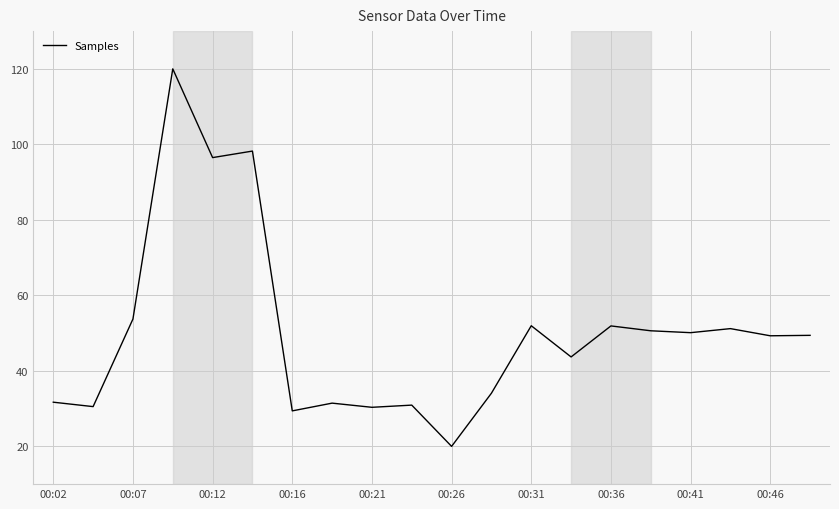

Count the number of categories in the chart.

20